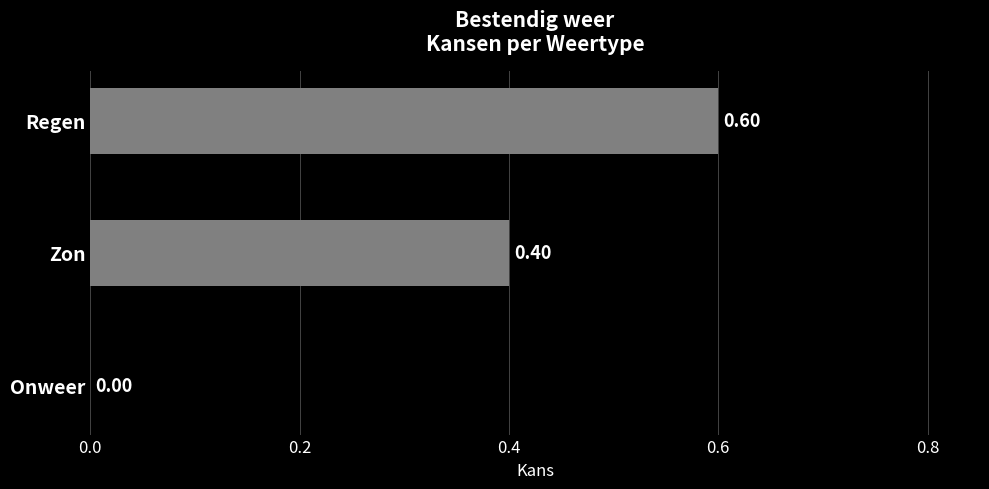

Which label corresponds to the largest value in the chart?

Regen